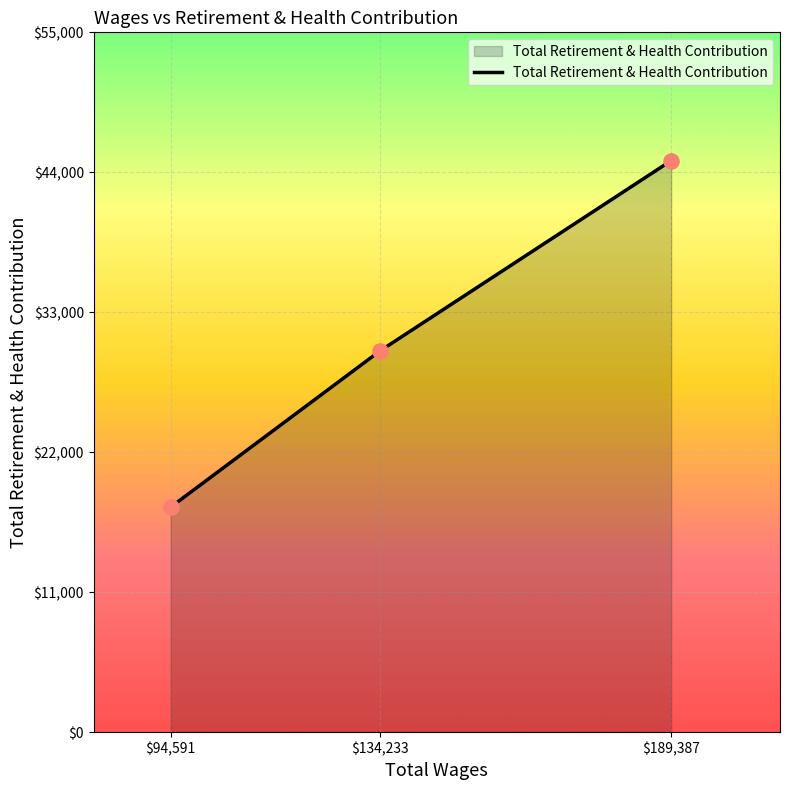

What is the ratio of the value at $94,591 to the value at $134,233?

0.6